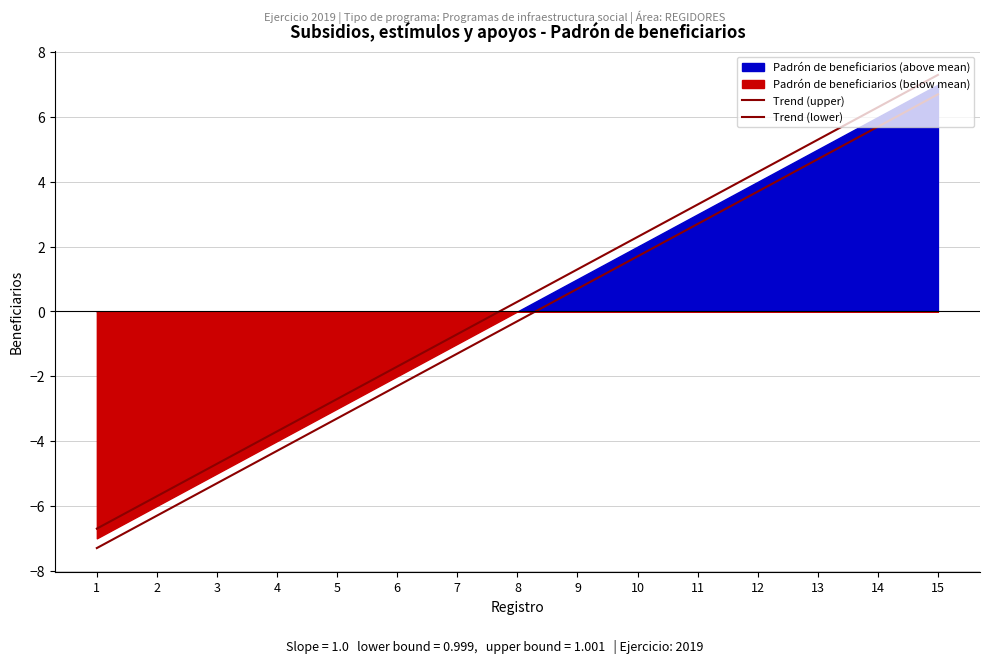

What is the spread (max minus min) of values at 8?

0.6